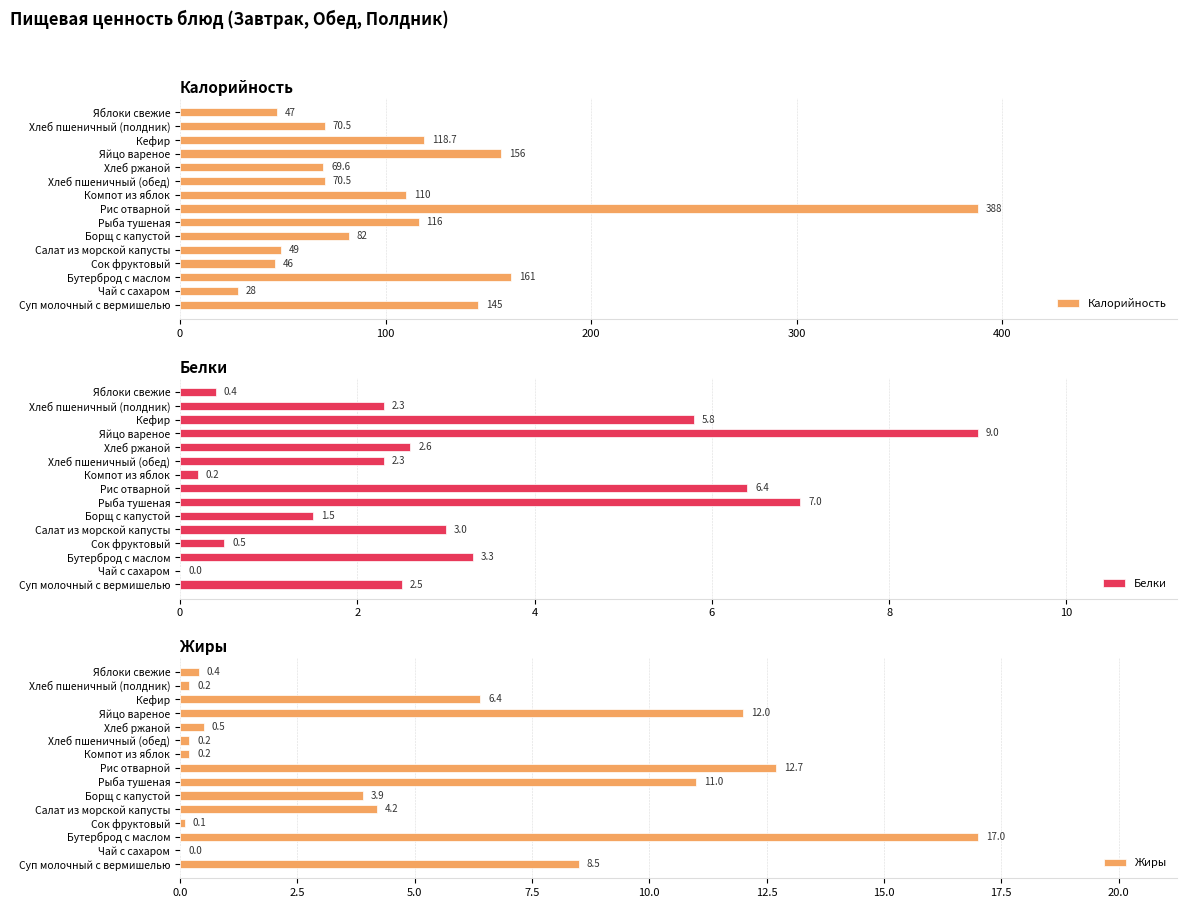

What is the sum of all Белки values?

46.8